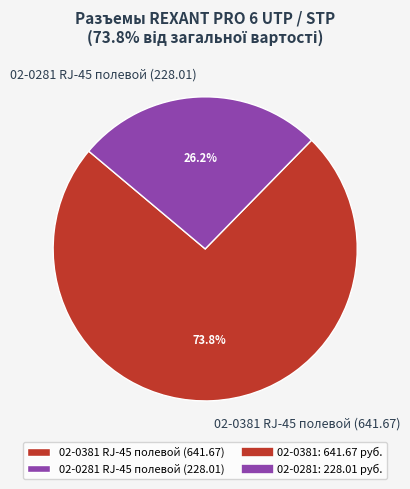

Is there a majority slice in this chart?

Yes